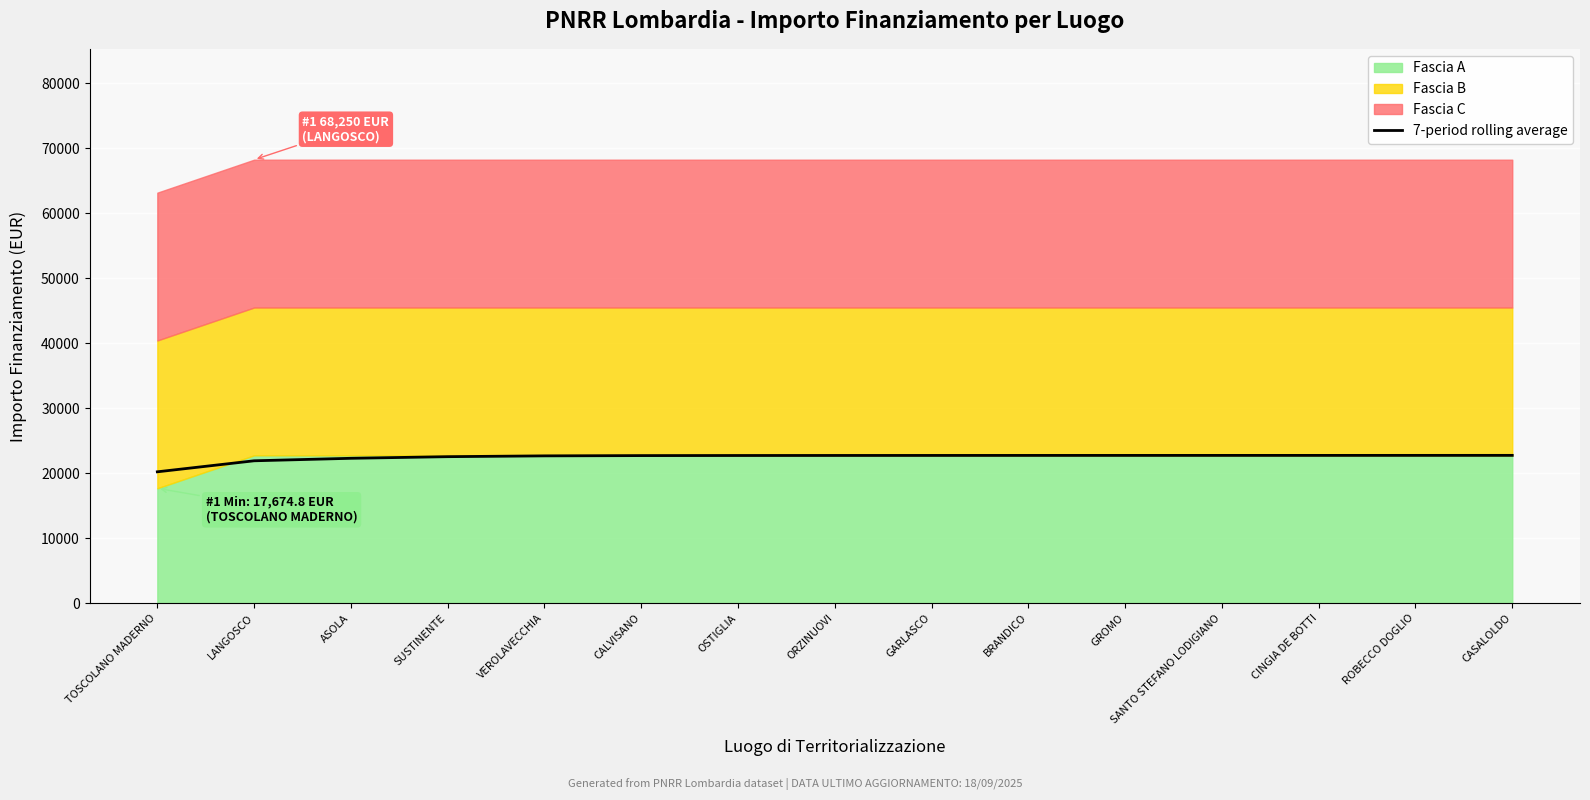

Which label corresponds to the largest value in the chart?

CASALOLDO